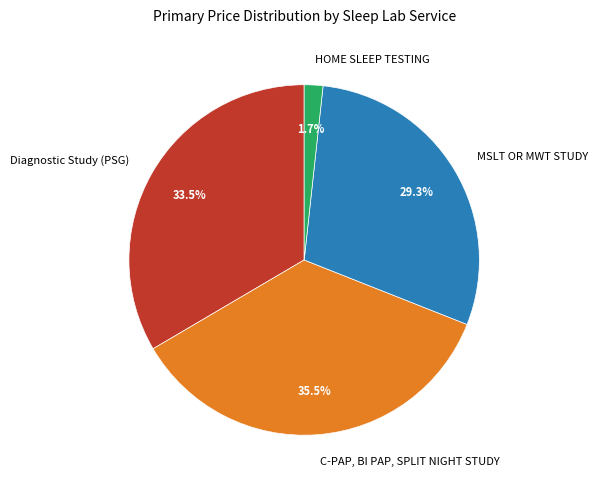

What is the largest slice in the pie chart?

C-PAP, BI PAP, SPLIT NIGHT STUDY